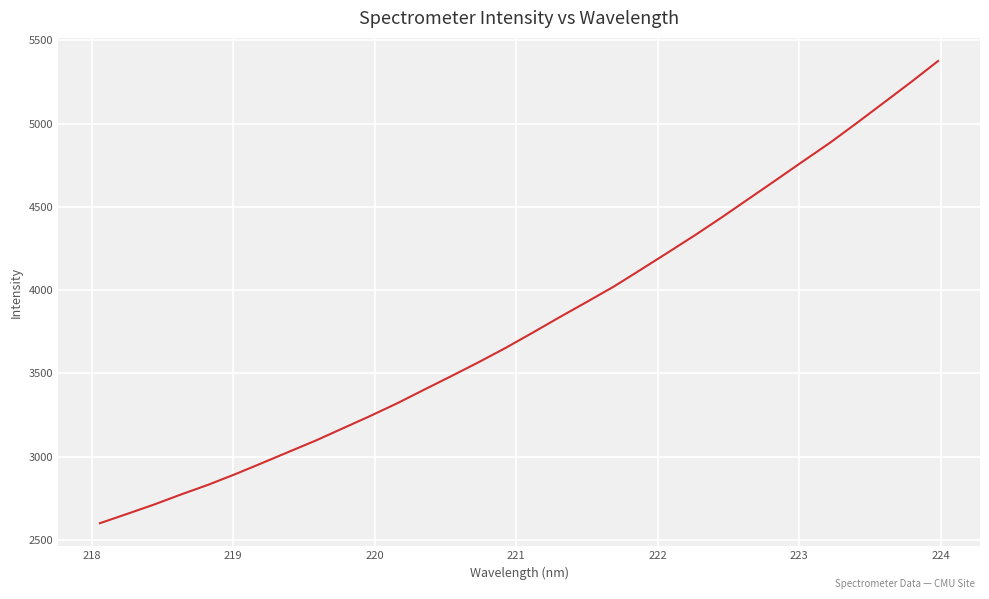

What is the minimum value shown in the chart?

2599.6